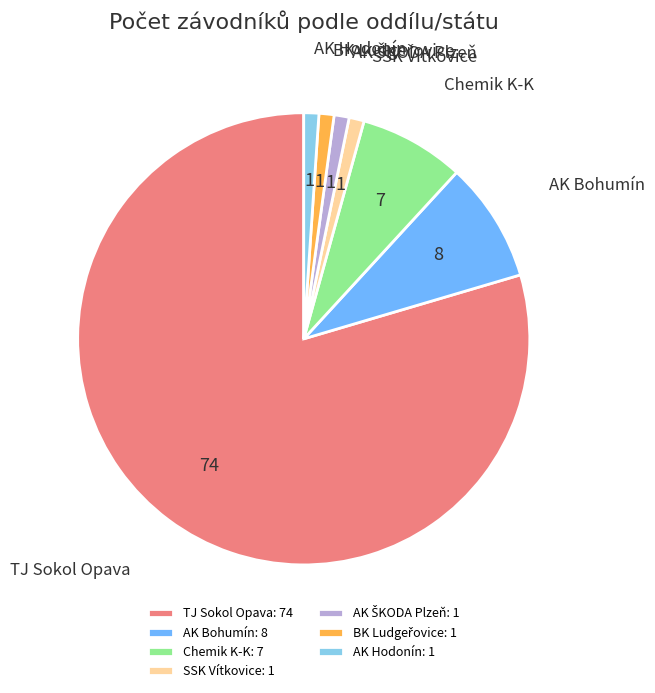

Combined, do TJ Sokol Opava: 74 and AK Hodonín: 1 account for over 50%?

Yes